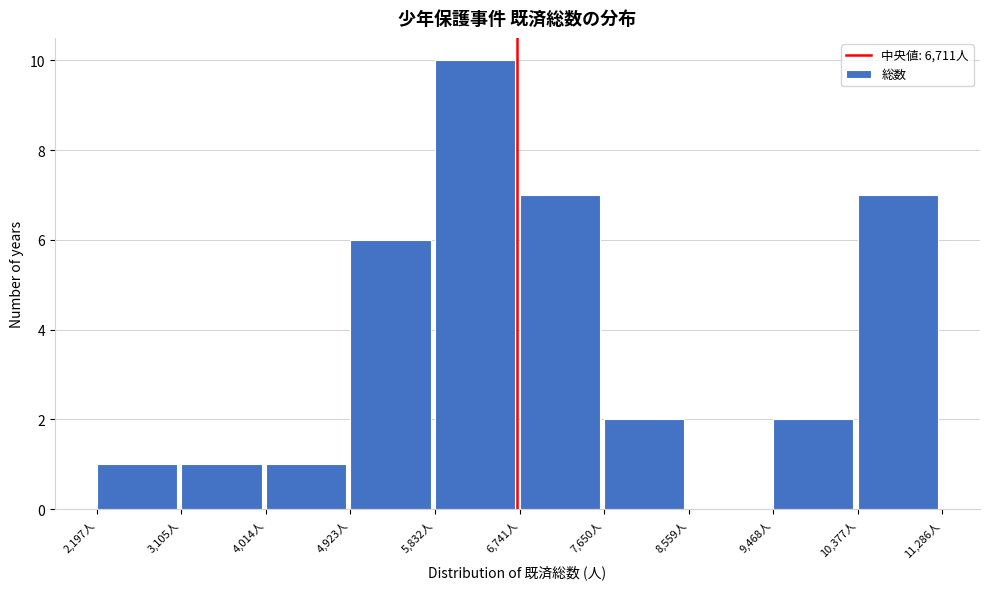

Reading left to right, list every bar in this chart as the range it spans on the x-axis followed by its height. Neither the bar edges nor the heights are printed on the chart, so give them approximately, as read against the axes.

2200 to 3100: 1
3100 to 4000: 1
4000 to 4900: 1
4900 to 5800: 6
5800 to 6700: 10
6700 to 7700: 7
7700 to 8600: 2
8600 to 9500: 0
9500 to 10400: 2
10400 to 11300: 7